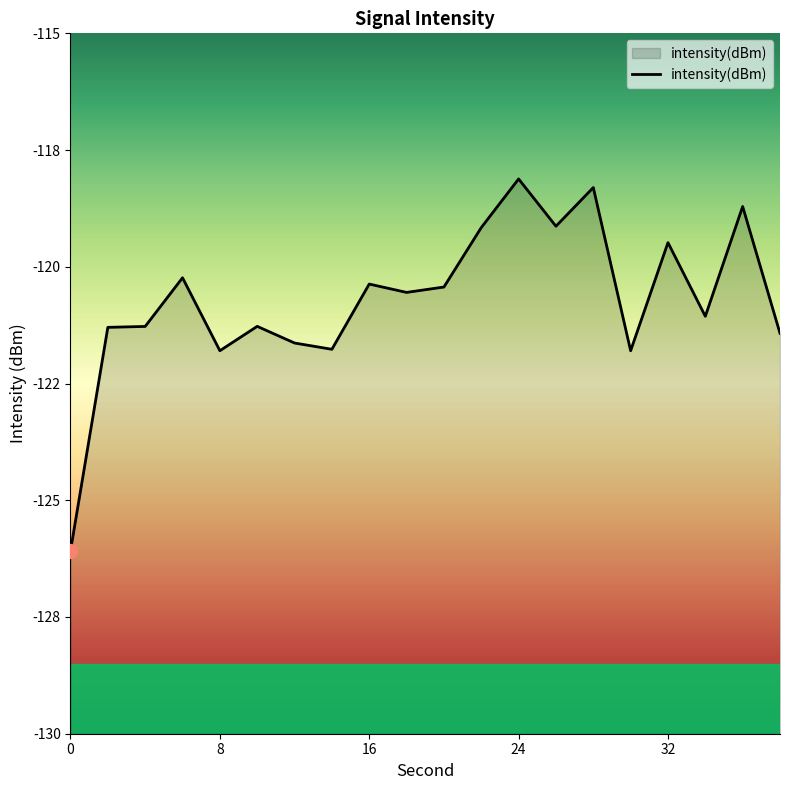

At which category does the data reach its first local peak?

6